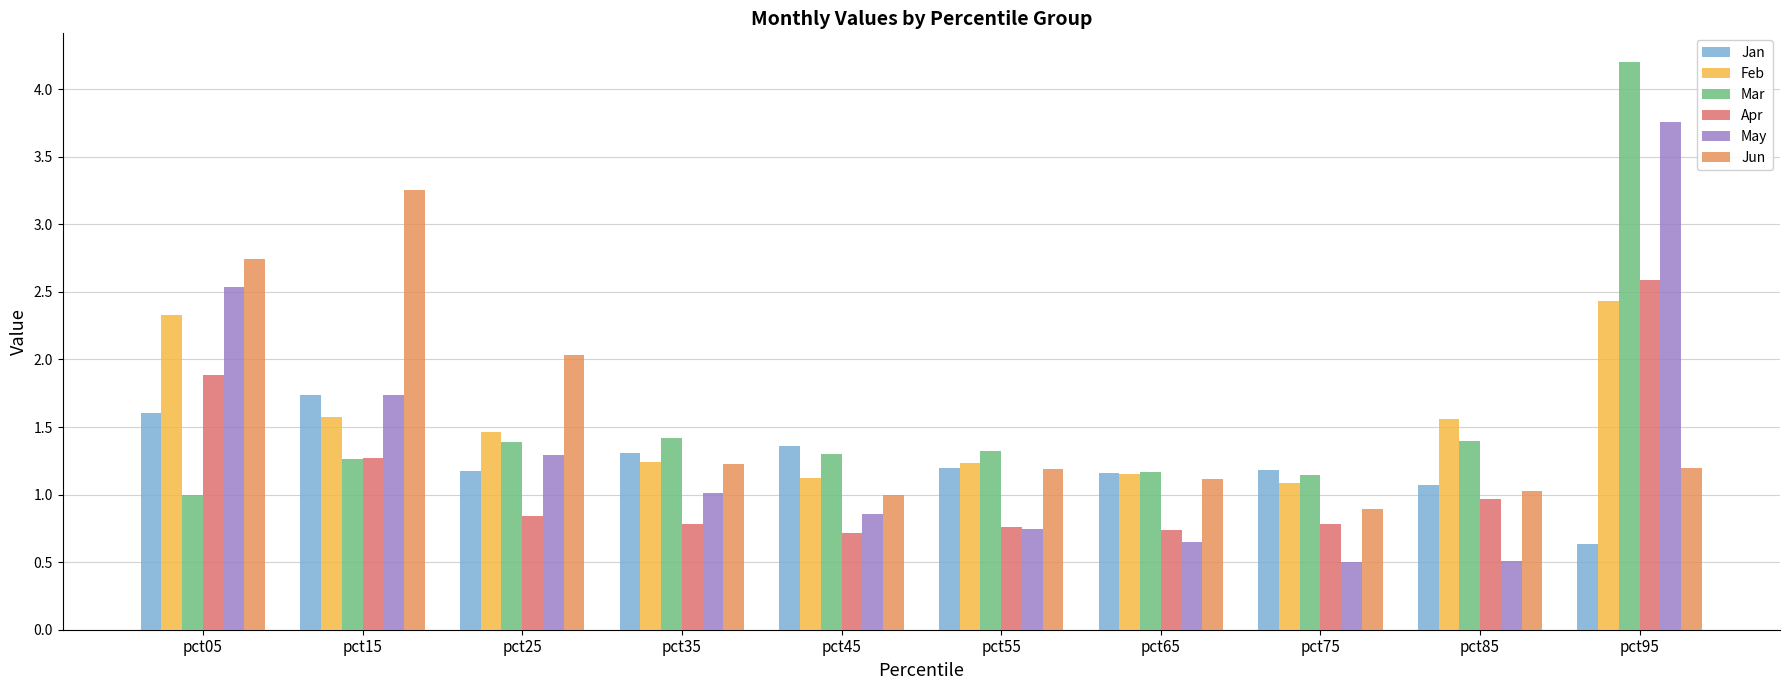

Which series has the largest range (max minus min)?

May